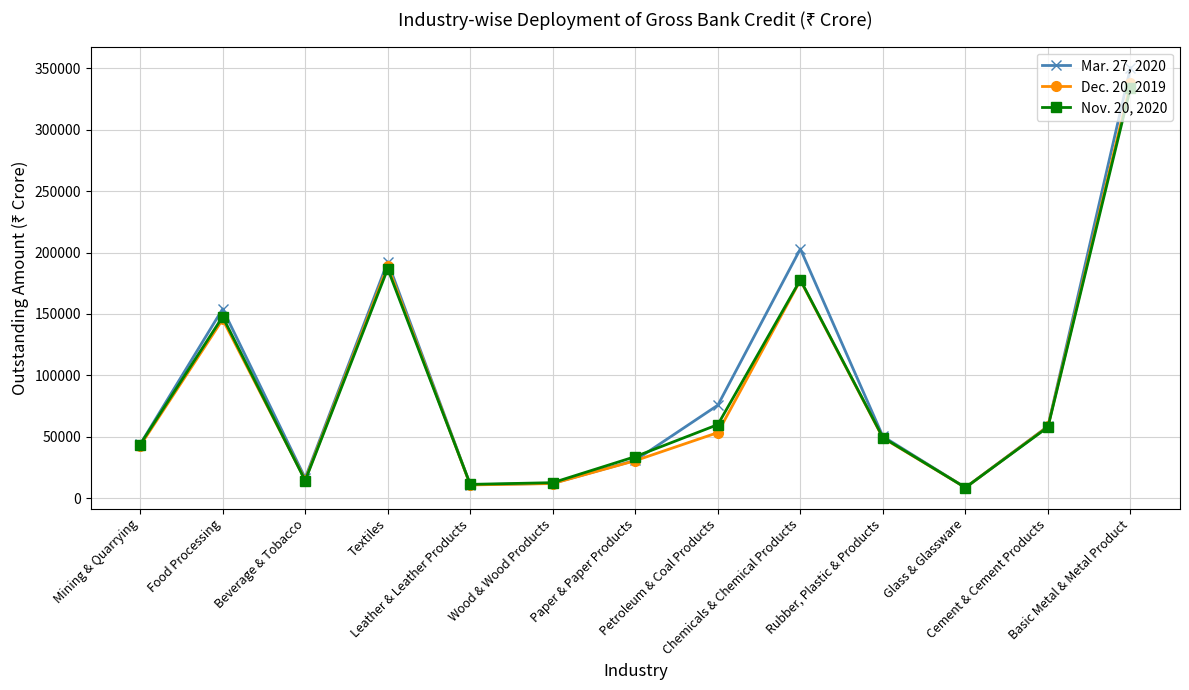

Which series has the widest spread of values?

Mar. 27, 2020